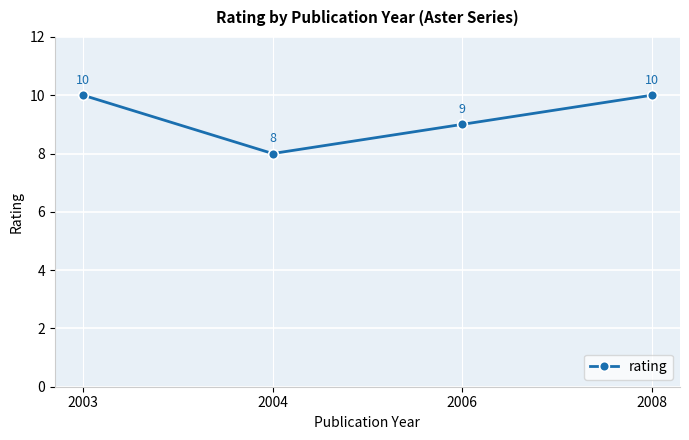

What is the minimum value shown in the chart?

8